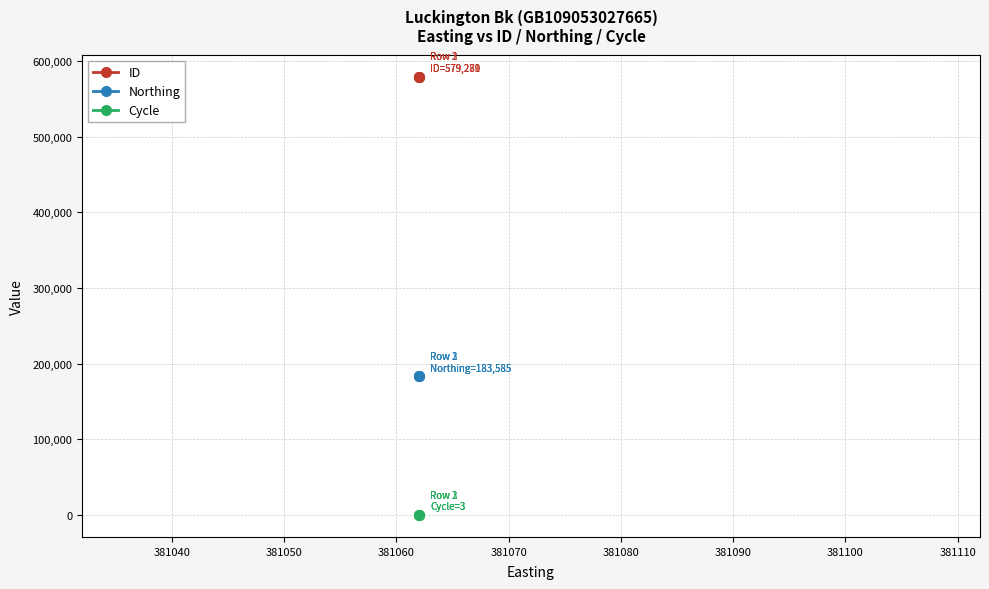

What is the maximum value for Cycle?

3